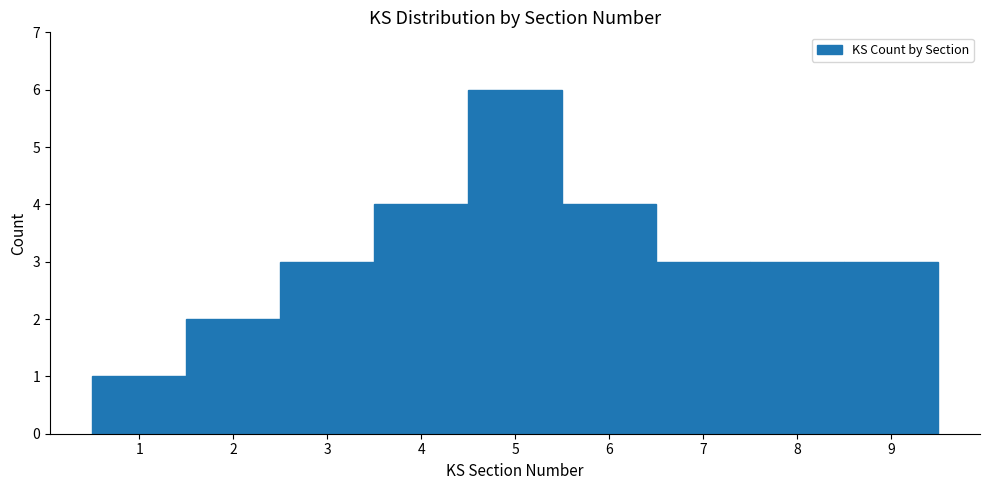

How tall is the bar that spans 0.5 to 1.5 on the x-axis? The values are not printed on the chart, so give them approximately, as read against the axis.

1